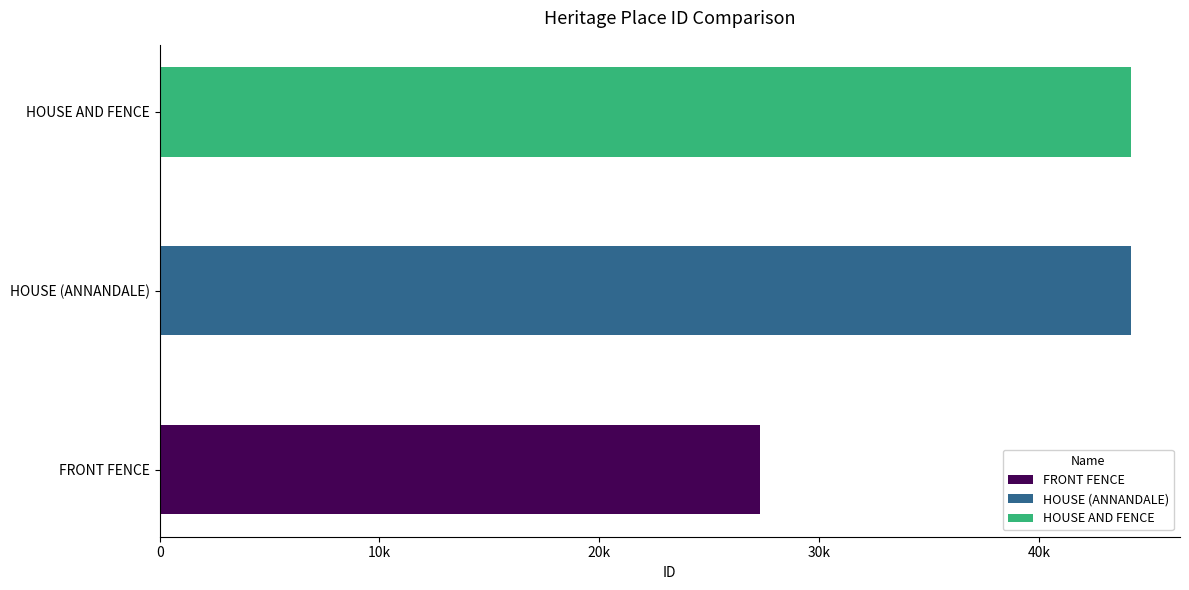

Rank the categories by value from lowest to highest.

FRONT FENCE, HOUSE (ANNANDALE), HOUSE AND FENCE